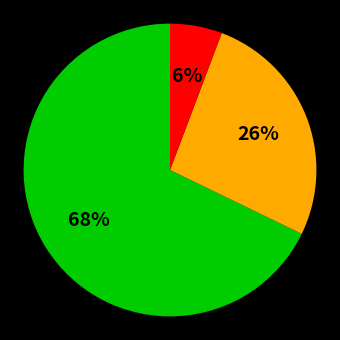

How many slices are in this pie chart?

3